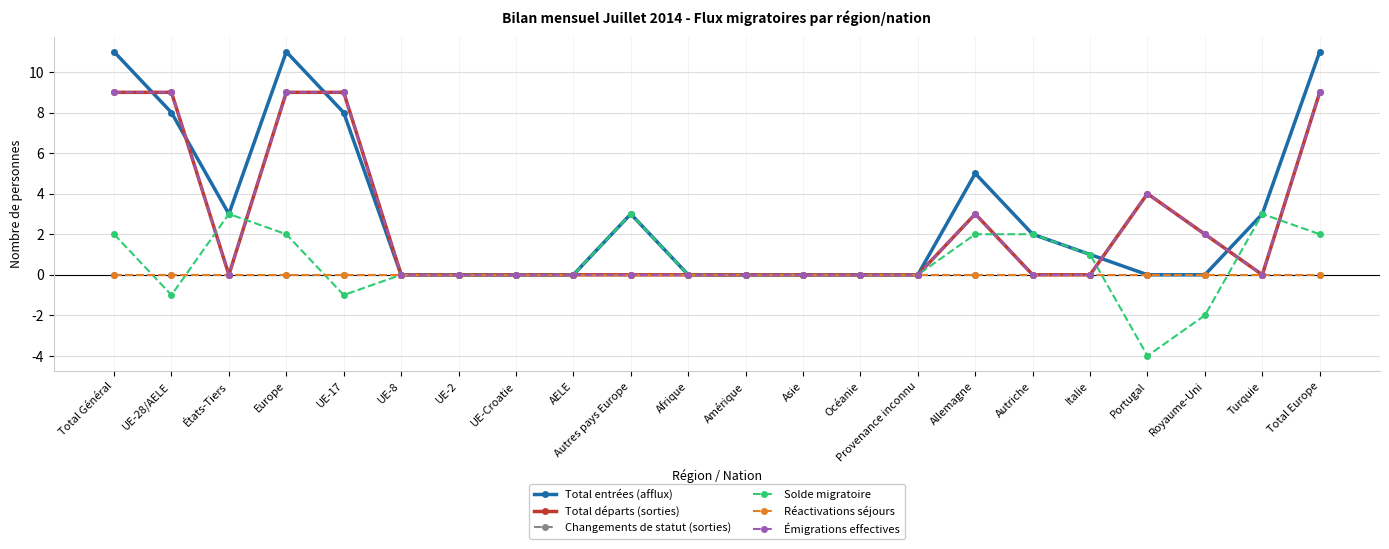

What is the smallest value displayed?

-4